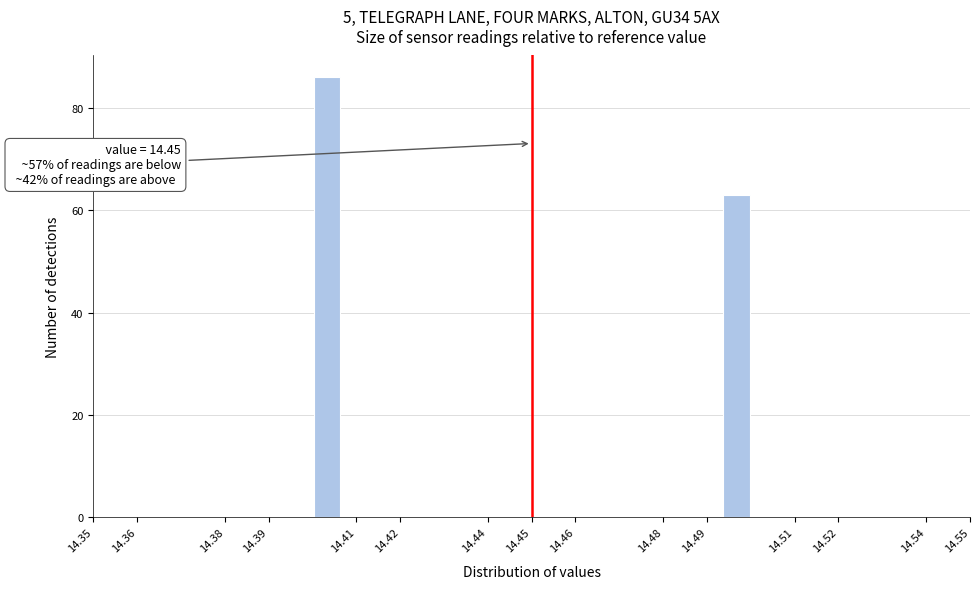

Over which range of the x-axis is the bar tallest?

14.400 to 14.407